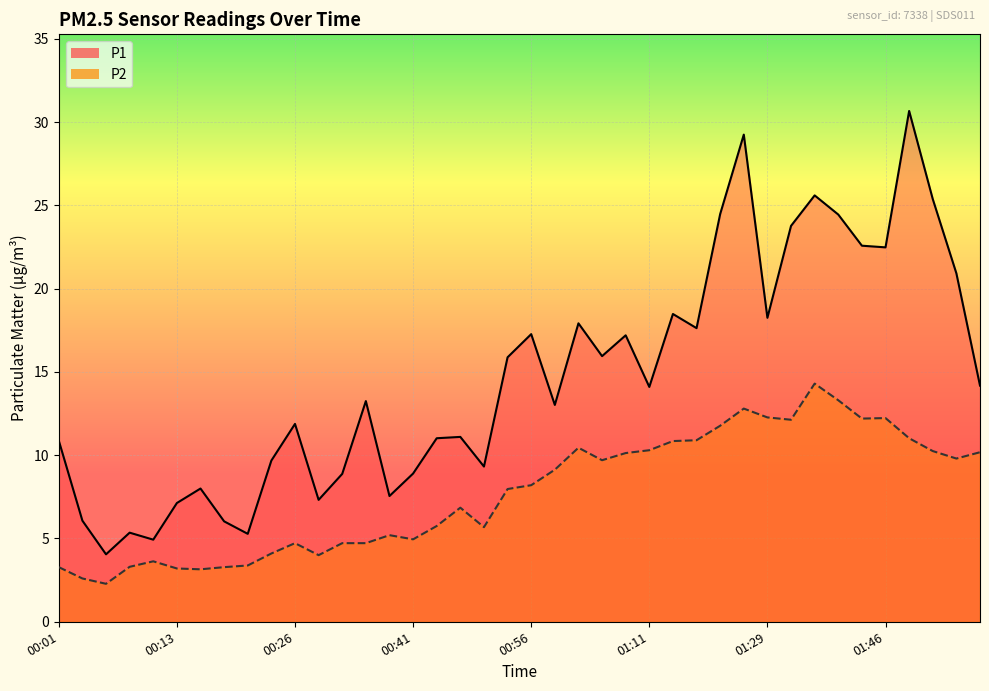

True or false: P1 has a value of 12.4 at 01:51.

False